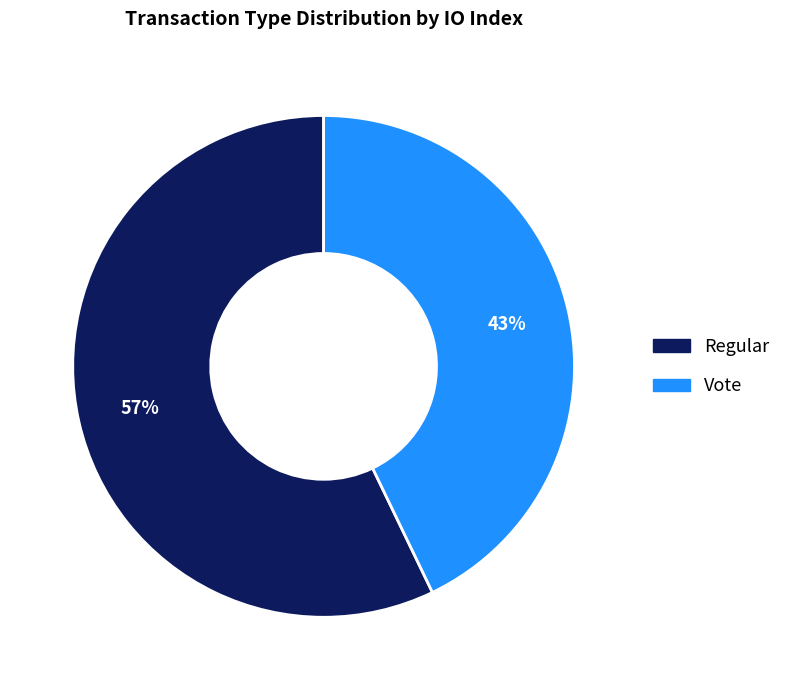

Combined, do Vote and Regular account for over 50%?

Yes